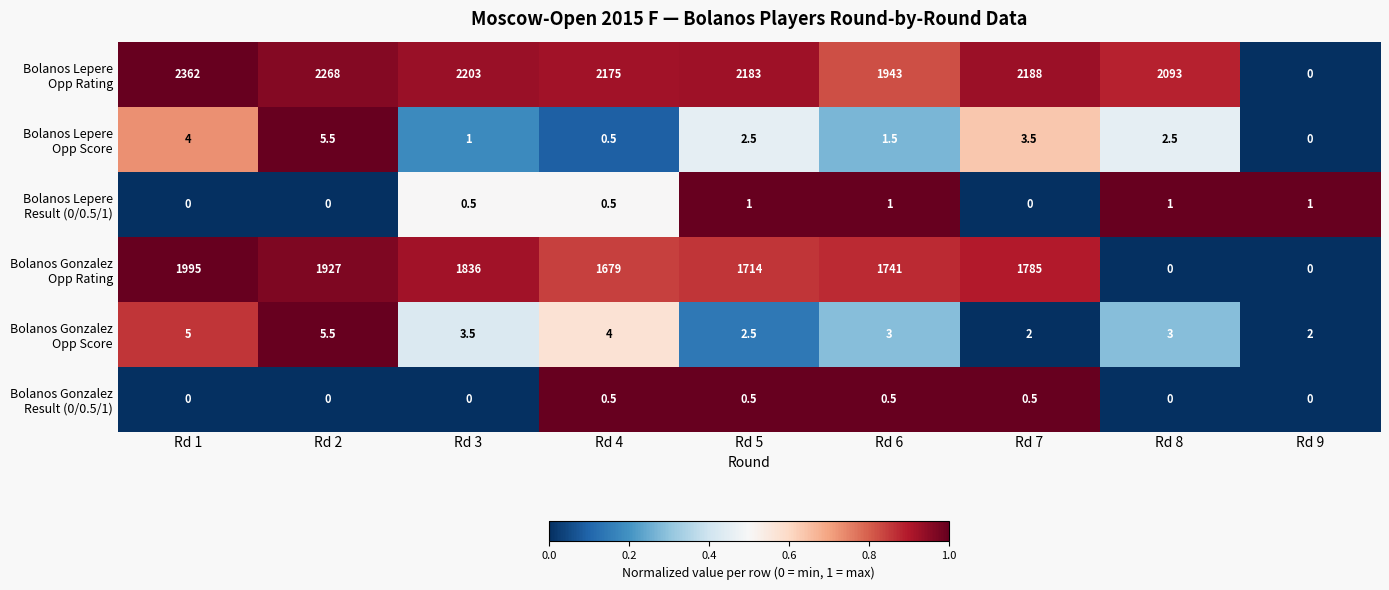

At which category is the sum across all series the highest?

Rd 1